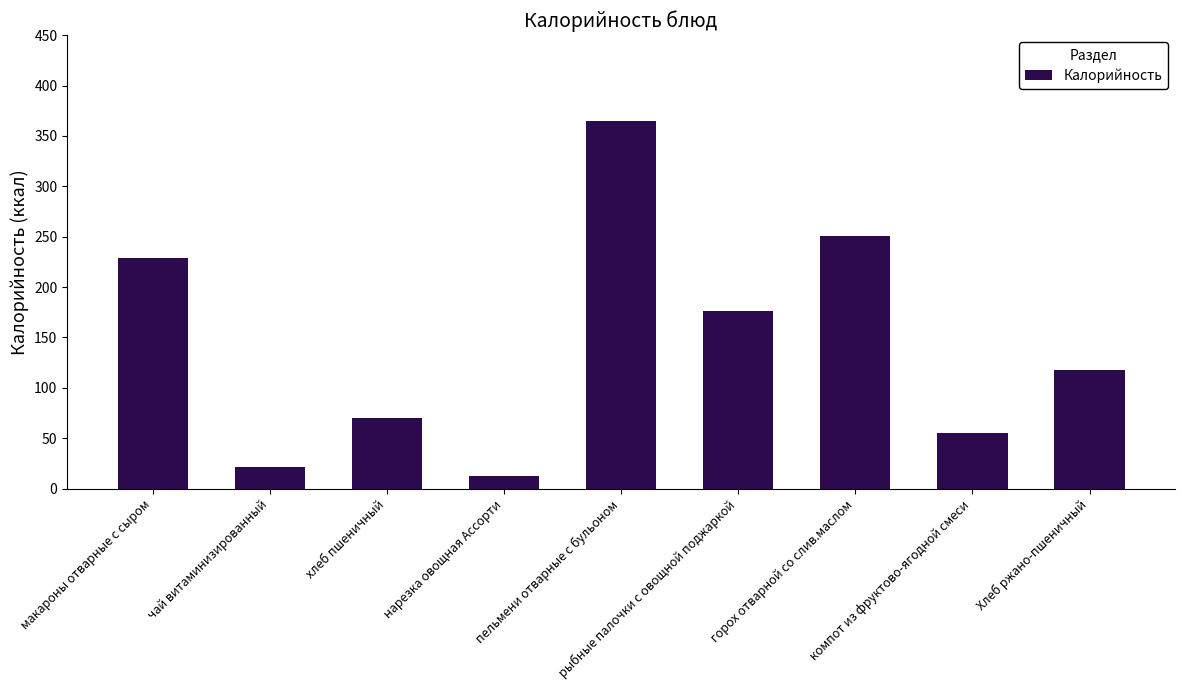

What is the difference between the values at нарезка овощная Ассорти and чай витаминизированный?

8.5